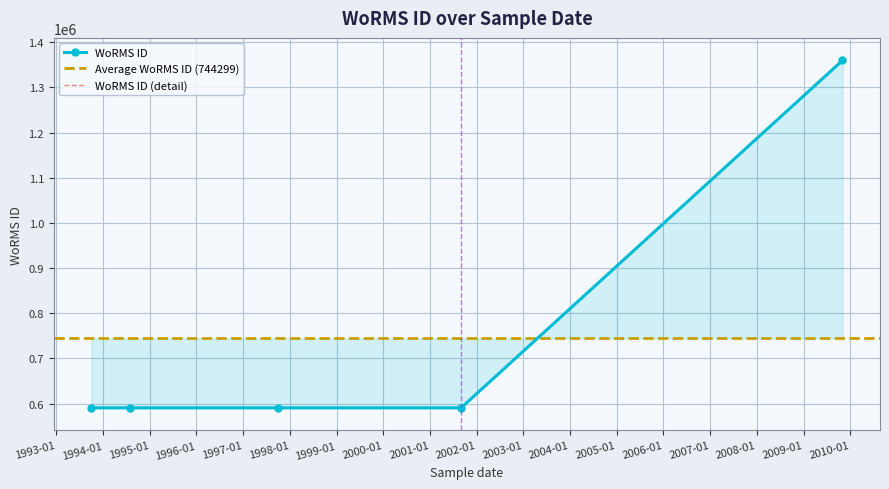

Is it true that the value at 01-11-2009 is 1359766?

True